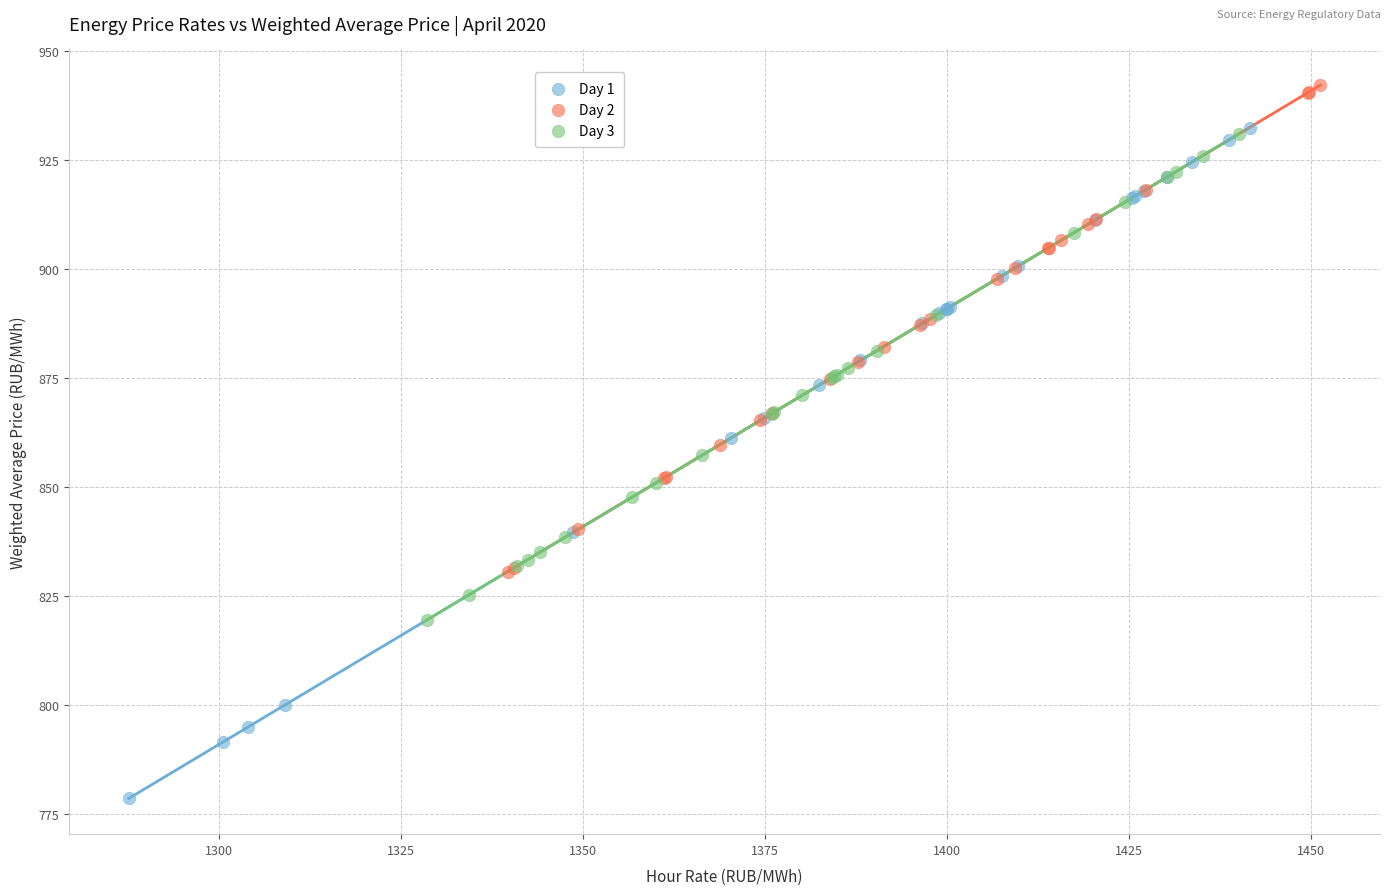

Which series has the widest spread of Y values?

Day 1